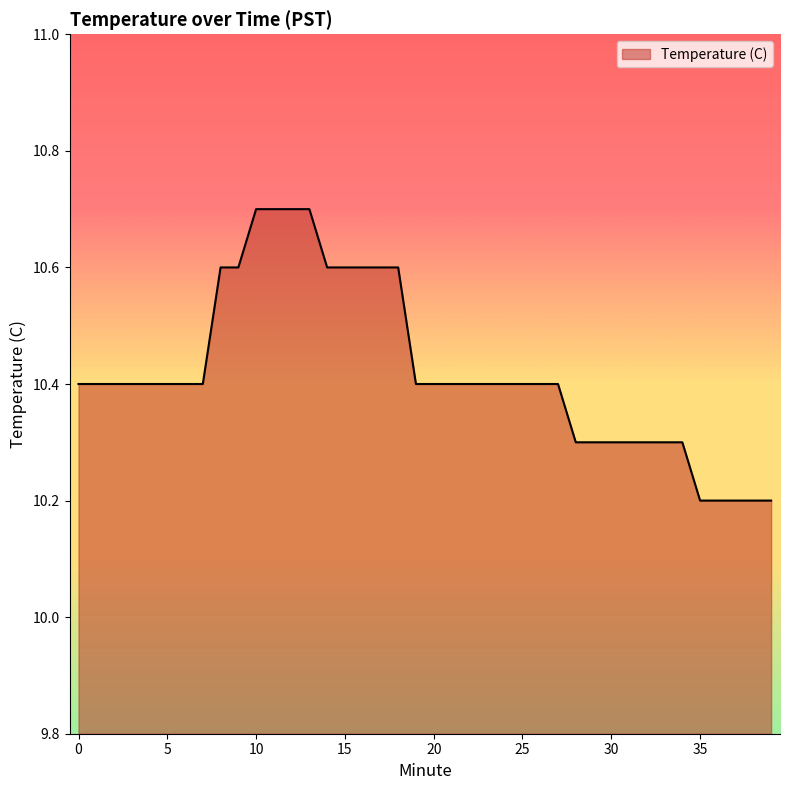

What is the maximum value shown in the chart?

10.7